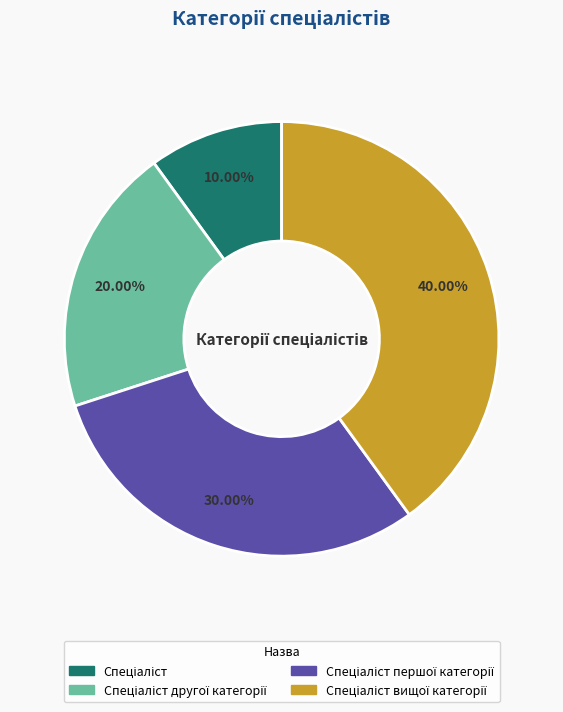

Is there any slice that represents more than half of the pie?

No